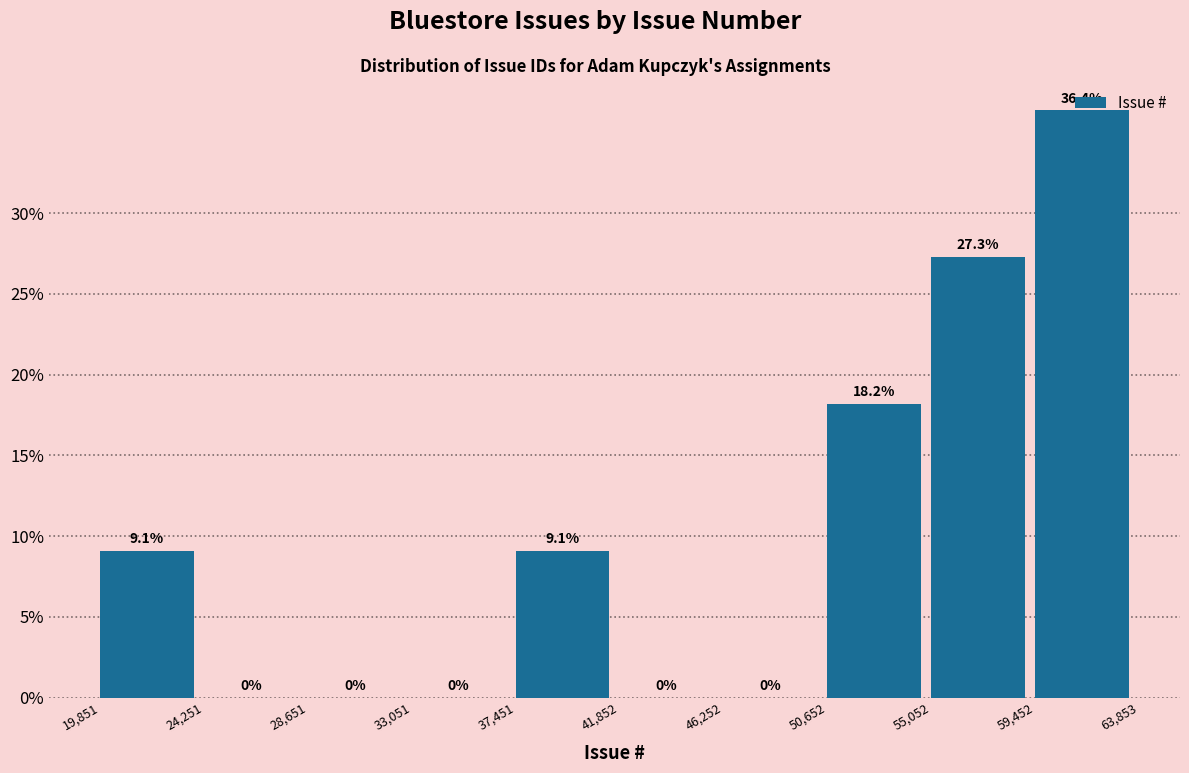

How tall is the bar that spans 37,451 to 41,852 on the x-axis?

9.1